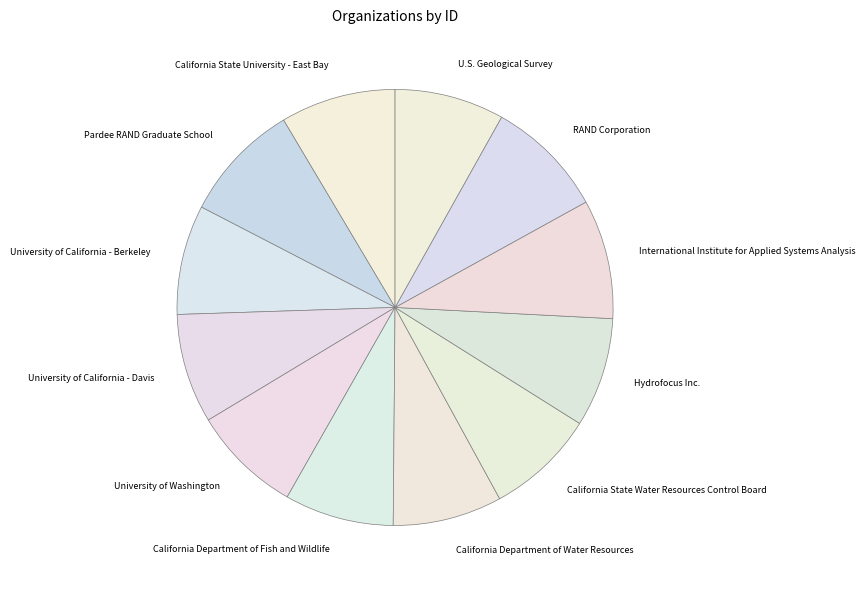

Does any single category account for the majority?

No